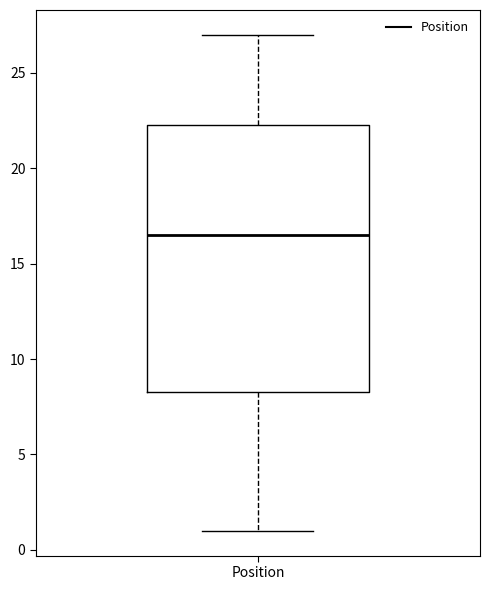

Read this box plot against the y-axis: the position of the median line, the range covered by the box, and the ends of both whiskers. The values are not printed on the chart, so give them approximately, as read against the axis.

median 16.5, box 8.5 to 22.5, whiskers 1.0 to 27.0